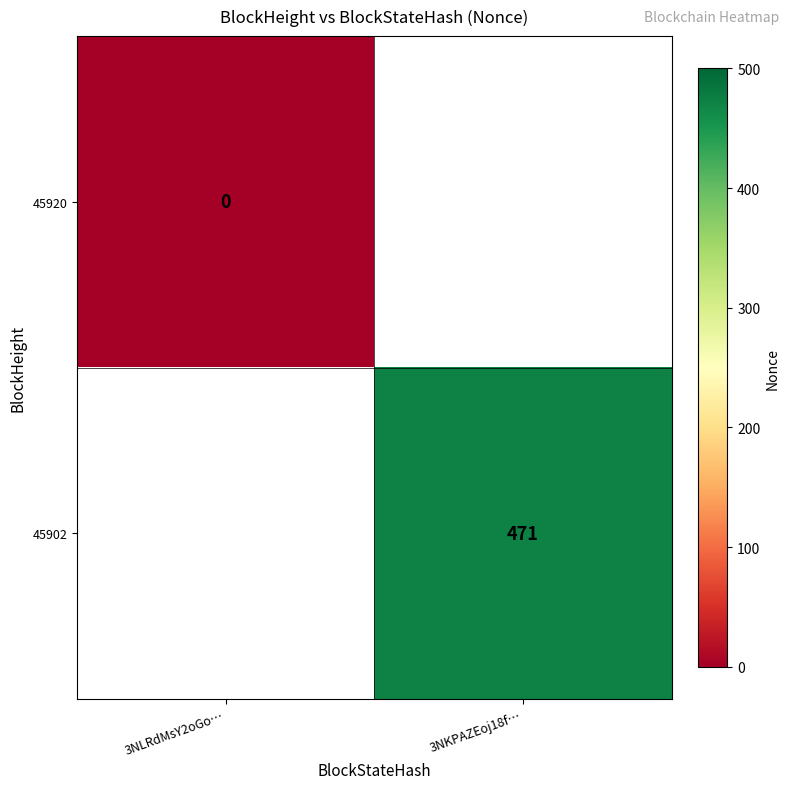

How many series are shown in this chart?

2